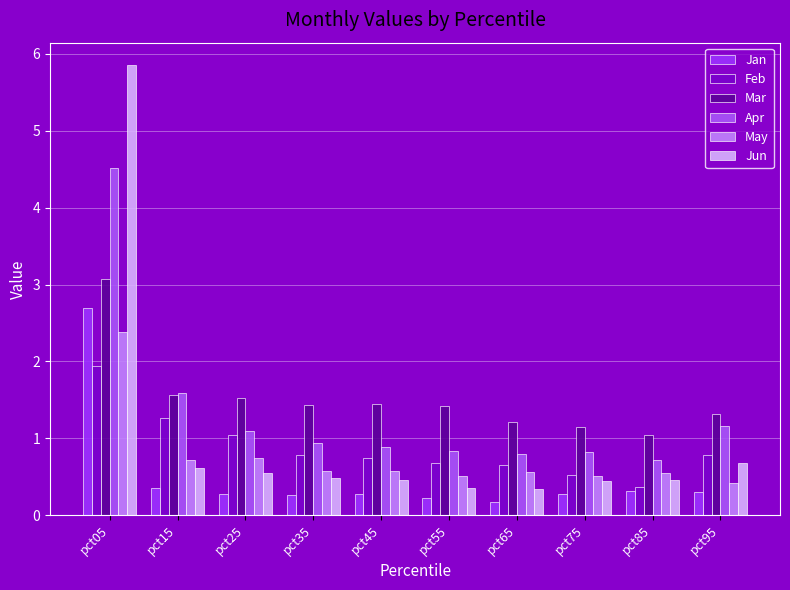

At which category is the sum across all series the highest?

pct05